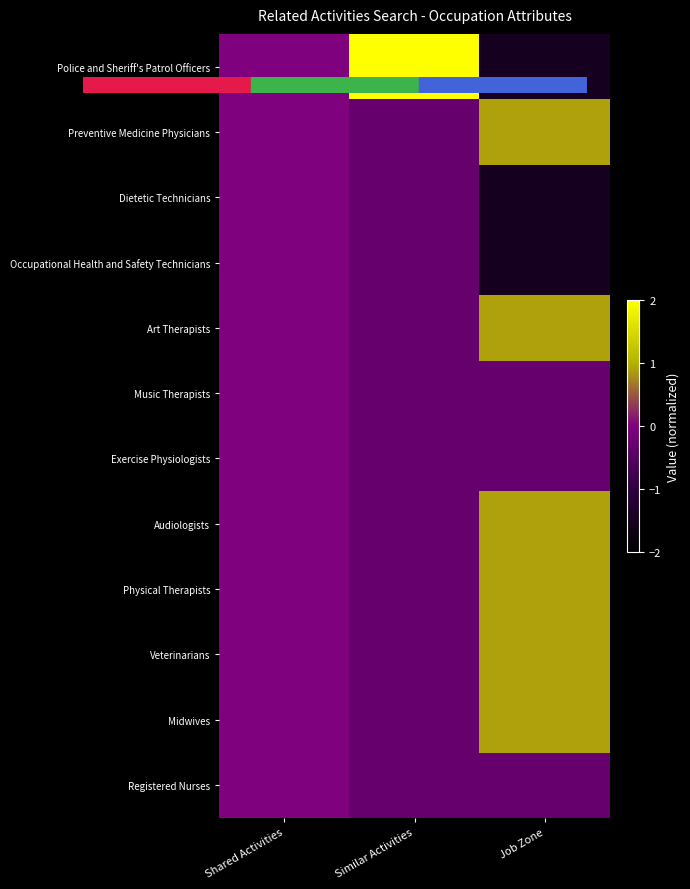

List the series in order of their peak value, lowest first.

Dietetic Technicians, Occupational Health and Safety Technicians, Music Therapists, Exercise Physiologists, Registered Nurses, Preventive Medicine Physicians, Art Therapists, Audiologists, Physical Therapists, Veterinarians, Midwives, Police and Sheriff's Patrol Officers